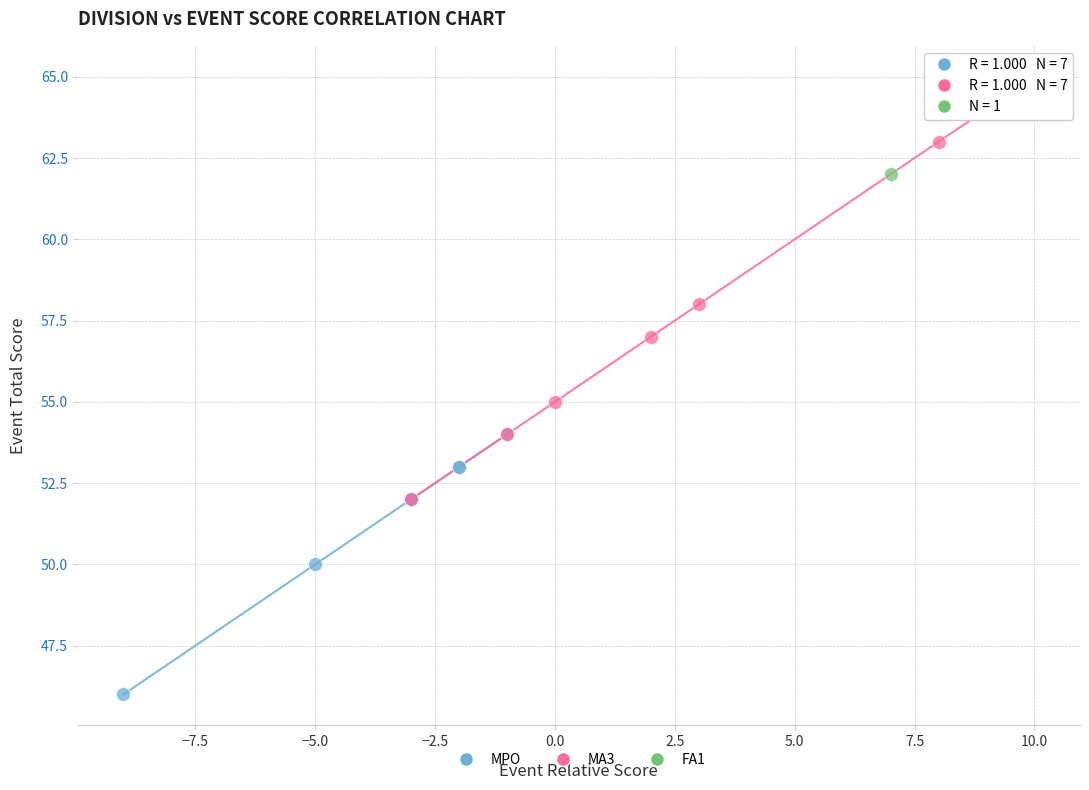

What are all the series names shown in the legend?

MPO, MA3, FA1